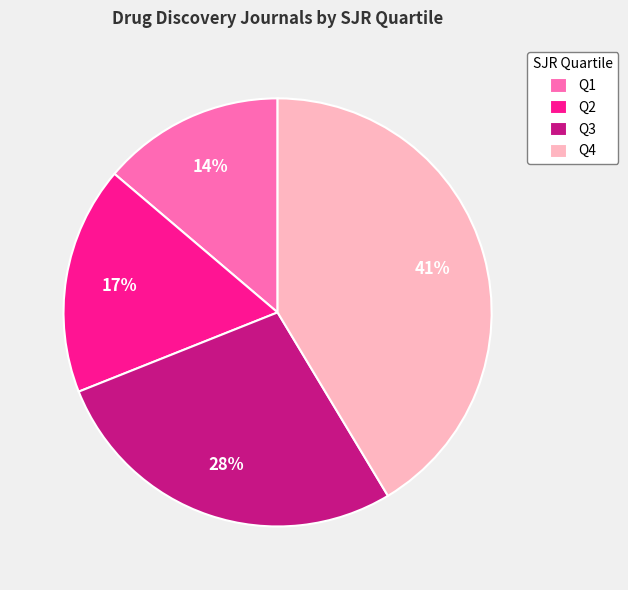

What is the ratio of the value at Q1 to the value at Q3?

0.5